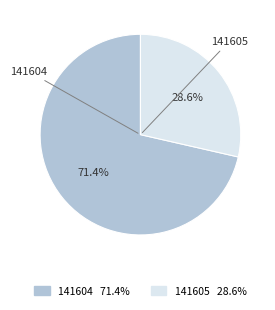

True or false: 141604 accounts for 71% of the total.

True